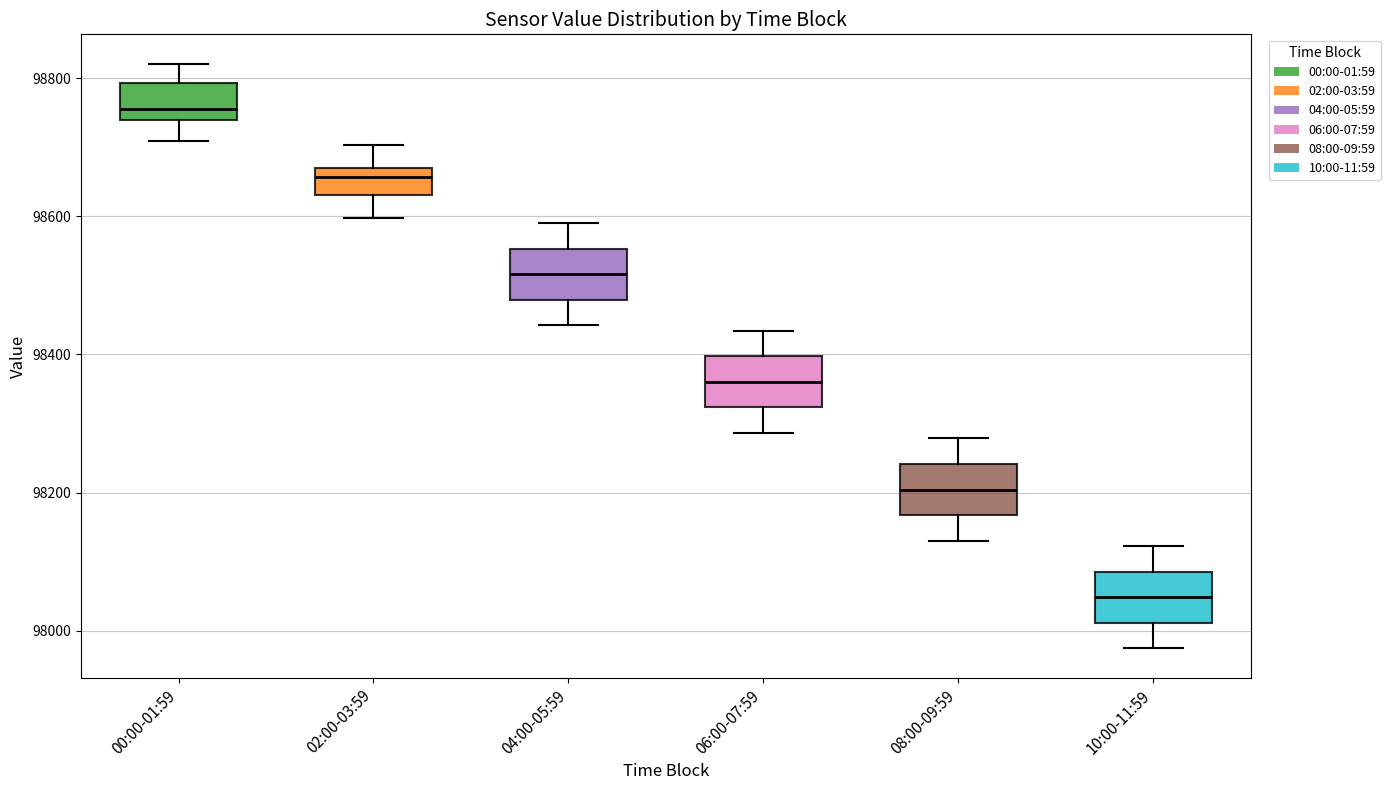

Where is the upper edge of the box for 06:00-07:59 on the y-axis? The values are not printed on the chart, so give them approximately, as read against the axis.

98400